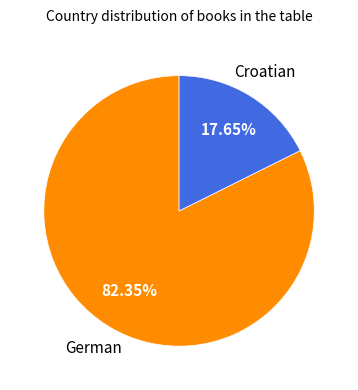

To the nearest percent, what portion does German represent?

82%